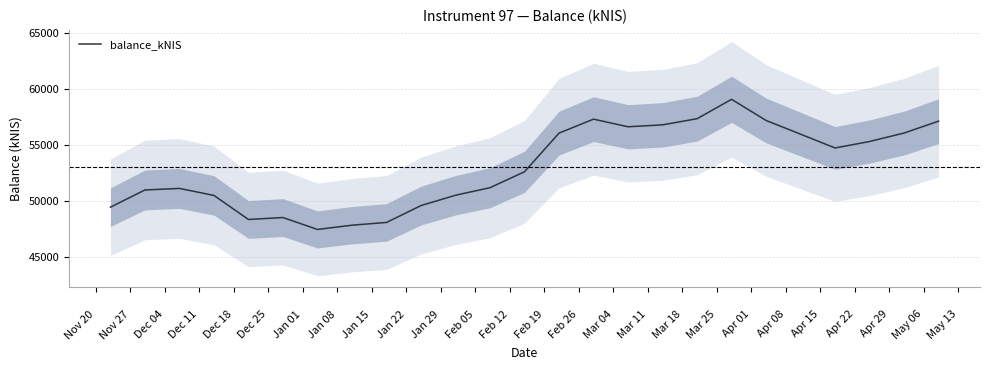

Reading left to right, list all the values displayed in this chart.

49424.0	50964.3	51102.0	50474.9	48318.6	48493.6	47426.5	47808.5	48053.2	49565.8	50490.5	51168.7	52593.8	56057.3	57308.4	56626.1	56797.8	57347.0	59085.7	57191.3	55963.5	54726.8	55305.2	56065.1	57127.9